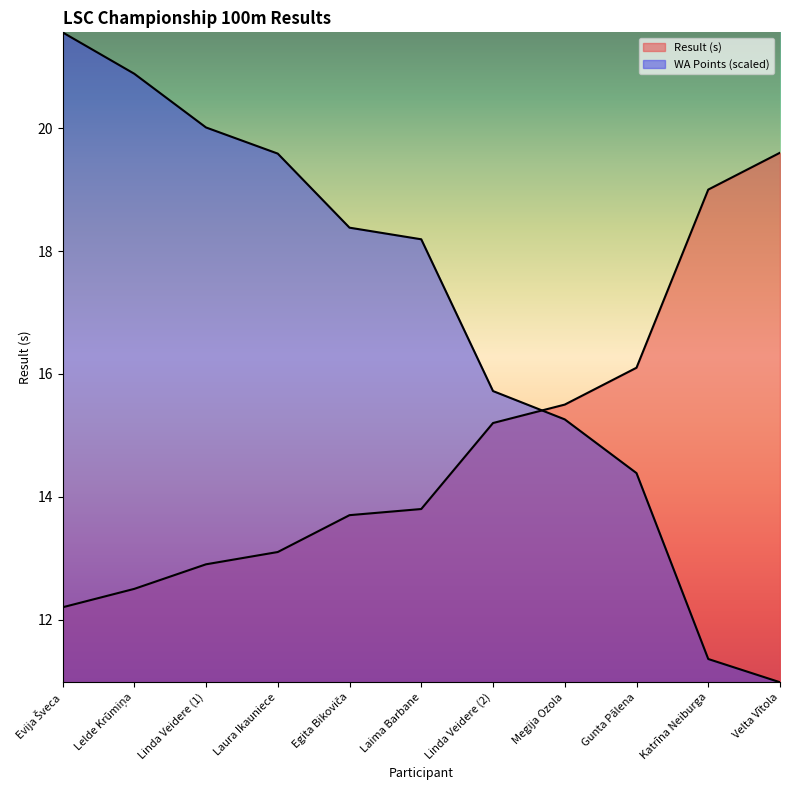

What is the value of the Result point at the 2nd from the left?

12.5